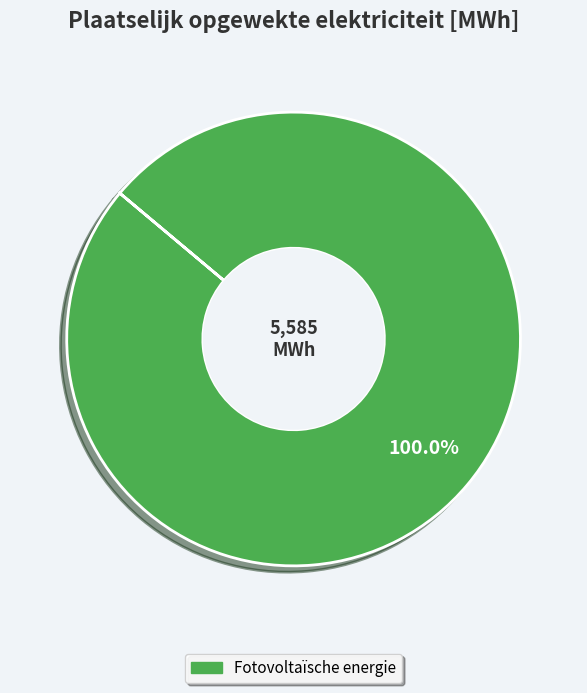

Is there any slice that represents more than half of the pie?

Yes